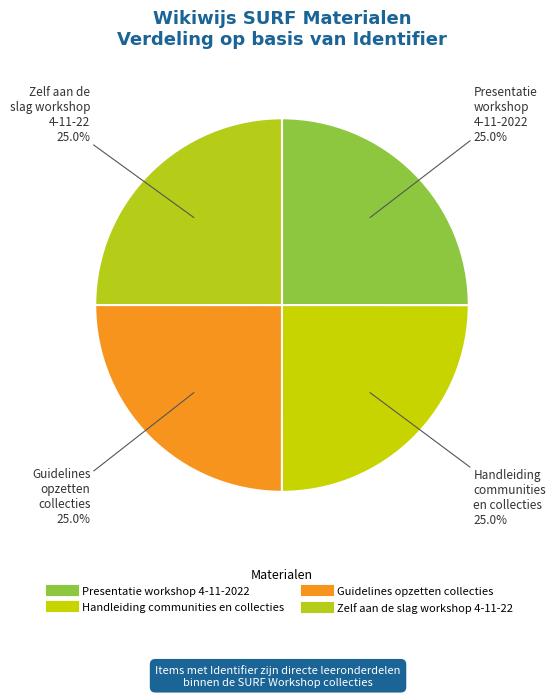

What is the total percentage of Guidelines opzetten collecties and Zelf aan de slag workshop 4-11-22?

50.0%